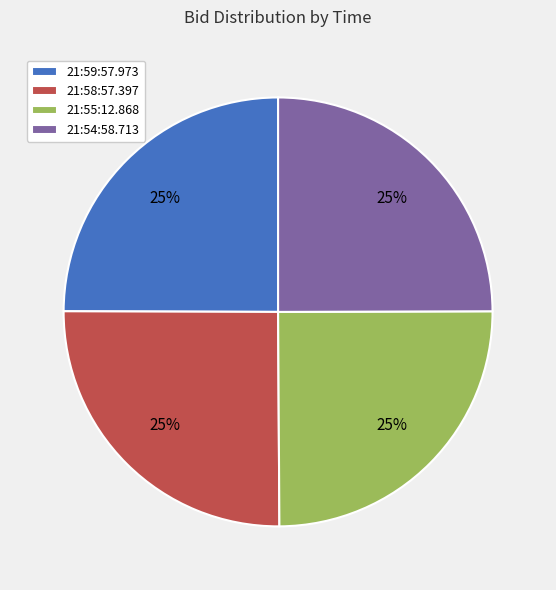

True or false: 21:55:12.868 accounts for 25% of the total.

True